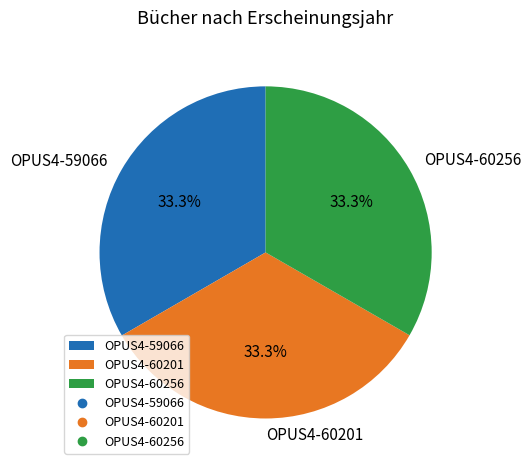

Does any single category account for the majority?

No